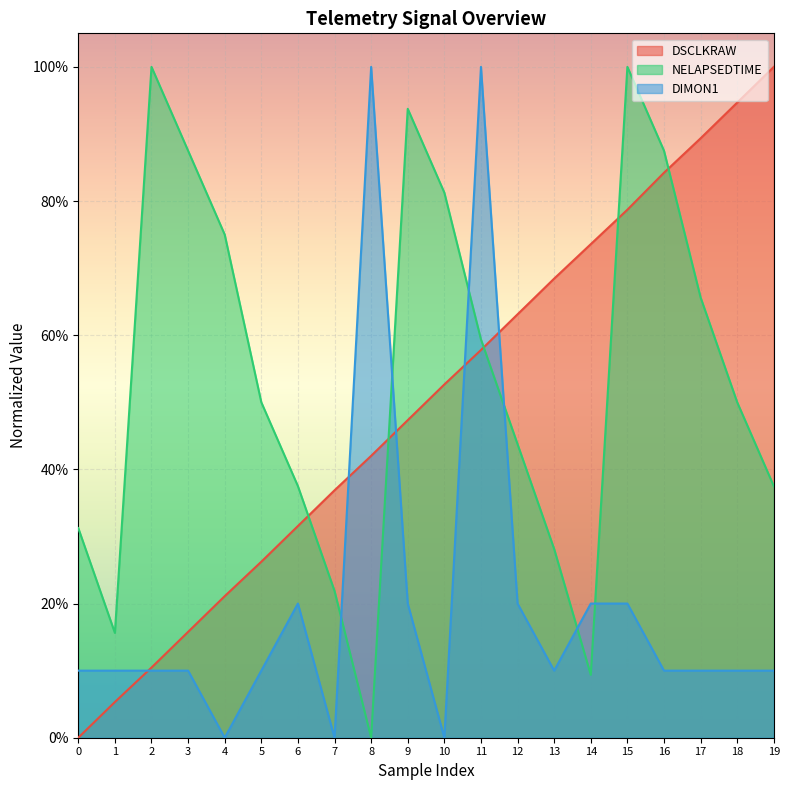

List the labels in order of DSCLKRAW value, largest first.

19, 18, 17, 16, 15, 14, 13, 12, 11, 10, 9, 8, 7, 6, 5, 4, 3, 2, 1, 0